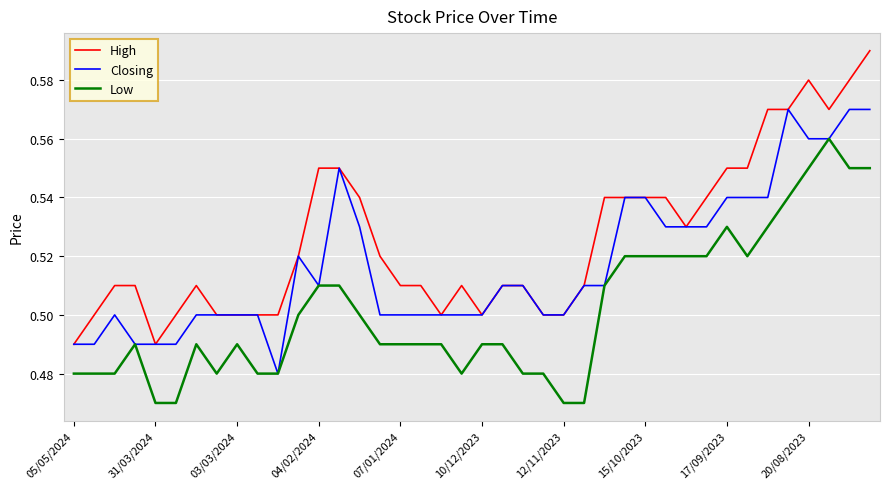

Which series has the largest total across all categories?

High